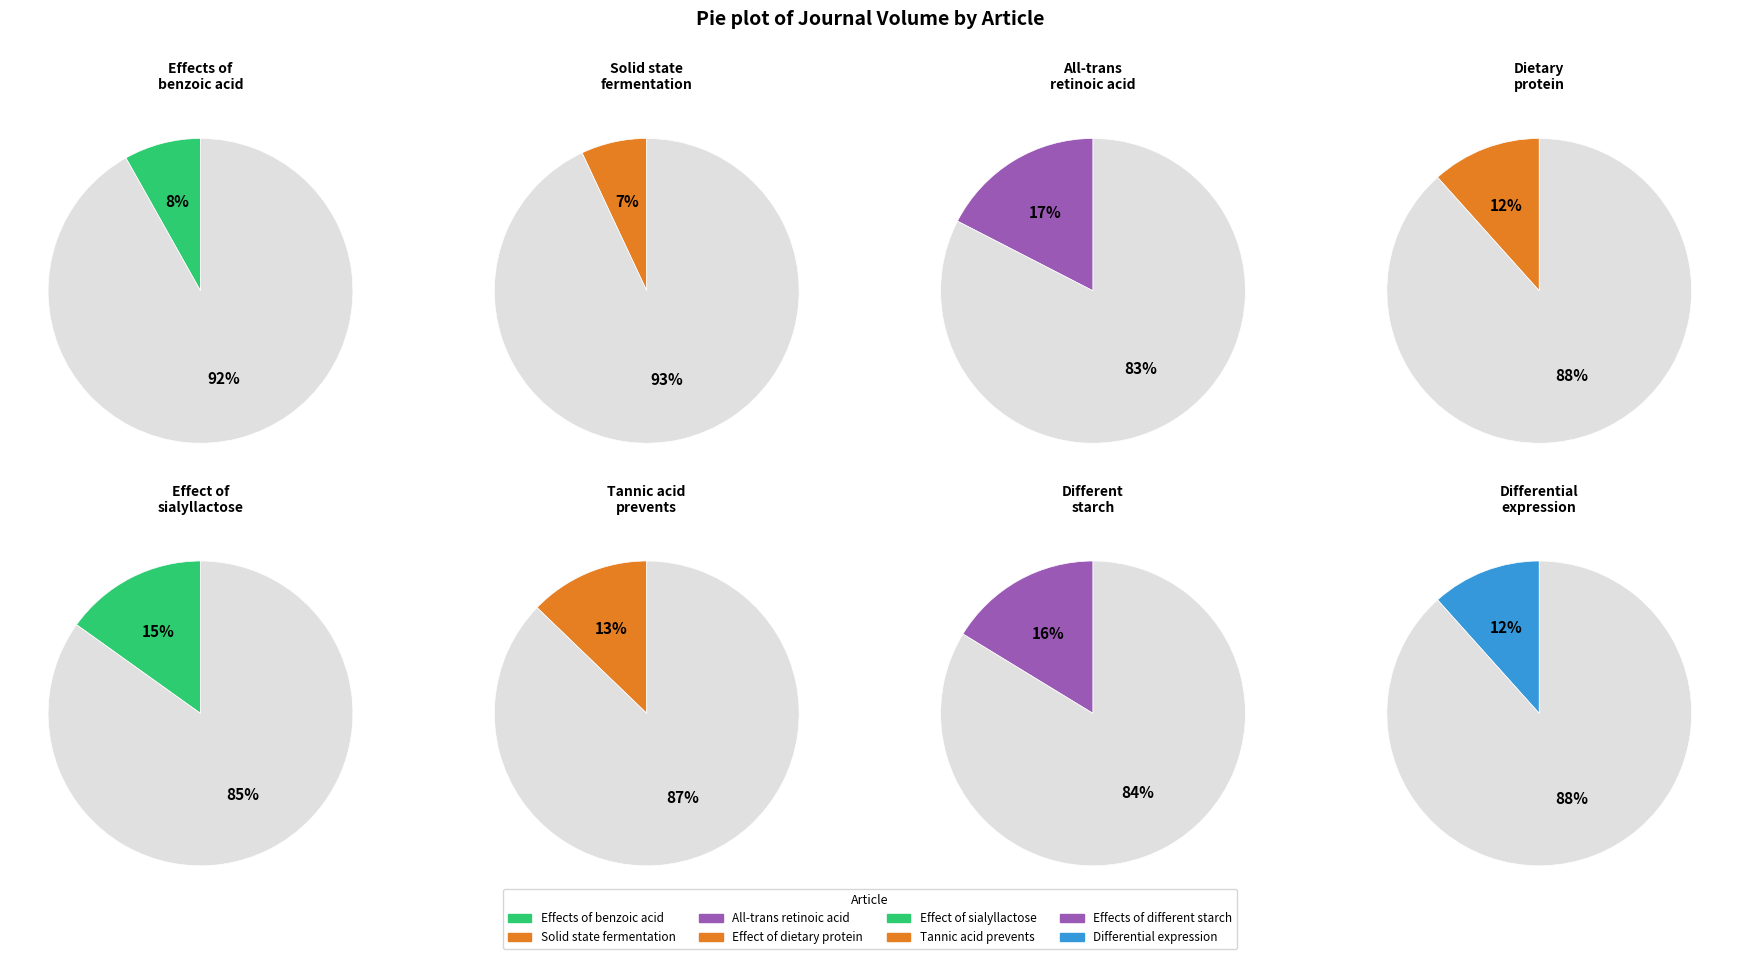

What percentage is NOT represented by Effects of benzoic acid?

91.9%